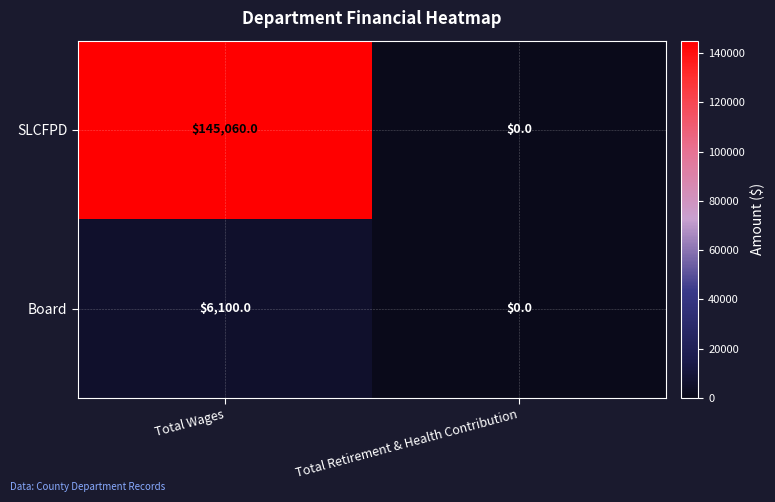

What is the maximum value for SLCFPD?

145060